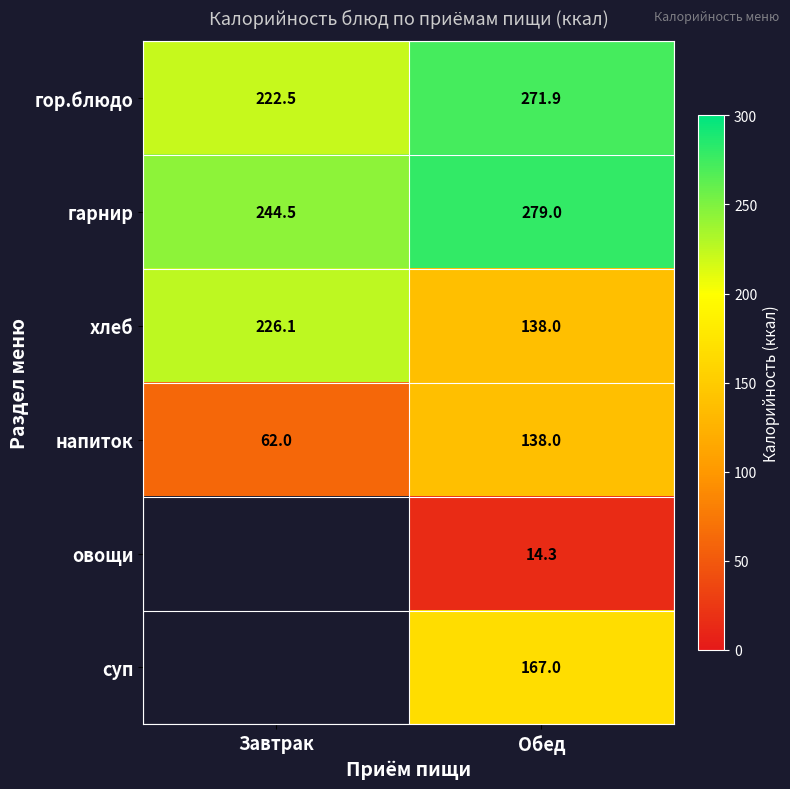

What is the spread (max minus min) of values at Завтрак?

182.5